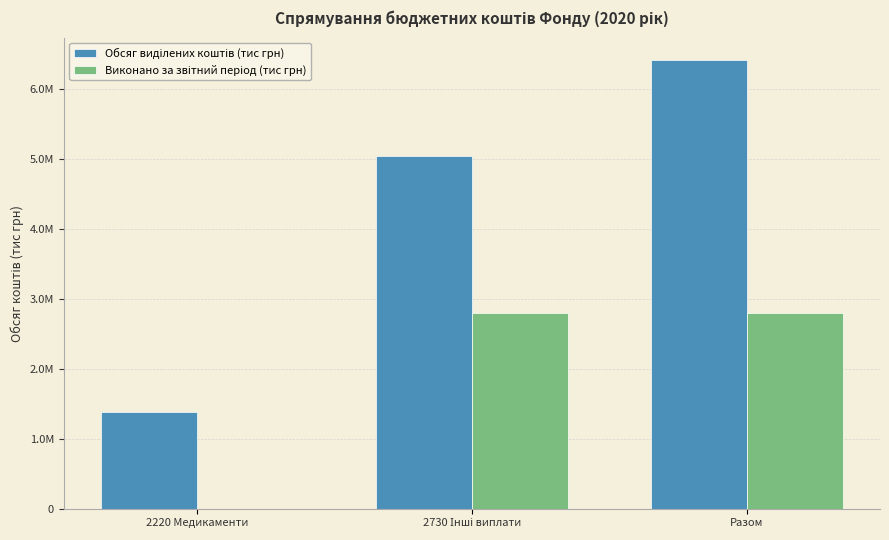

Are the bars horizontal?

No